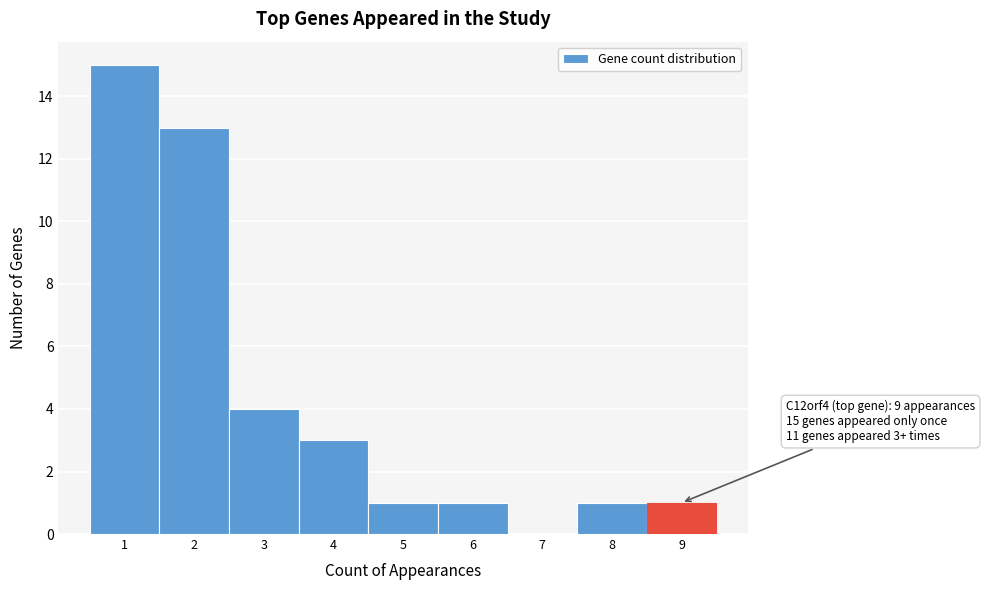

Over which range of the x-axis is the bar tallest?

0.5 to 1.5